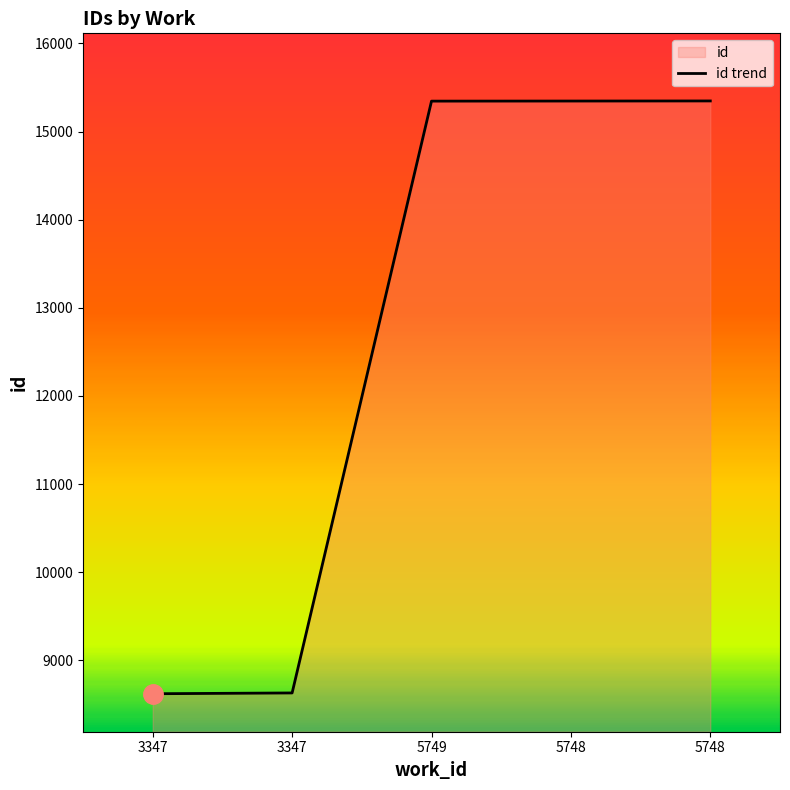

Between 5749 and 5748, which is larger?

5748